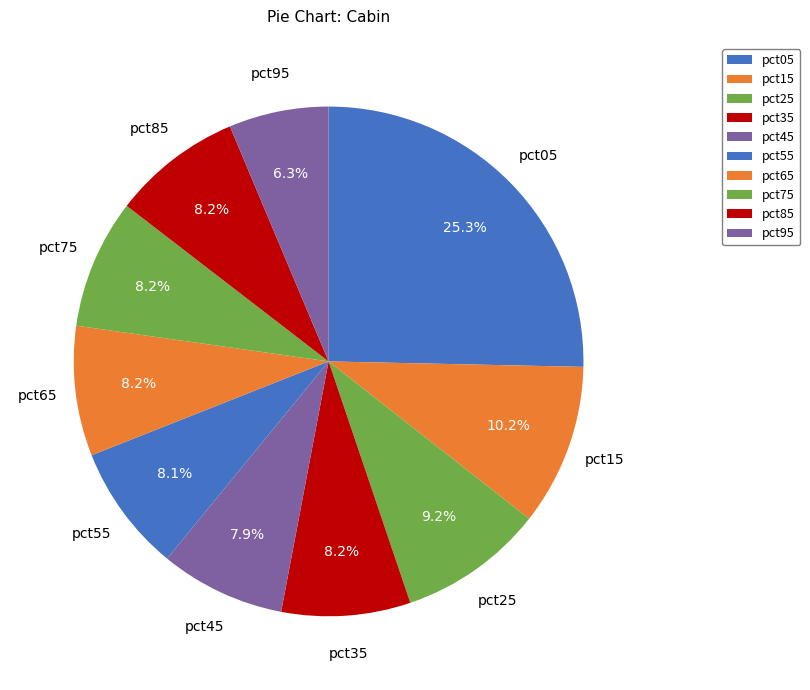

True or false: pct65 accounts for 8% of the total.

True